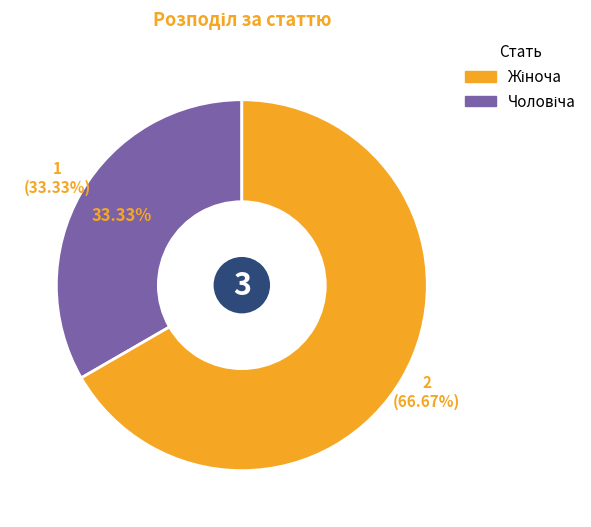

Which category has the biggest portion of the pie?

Жіноча